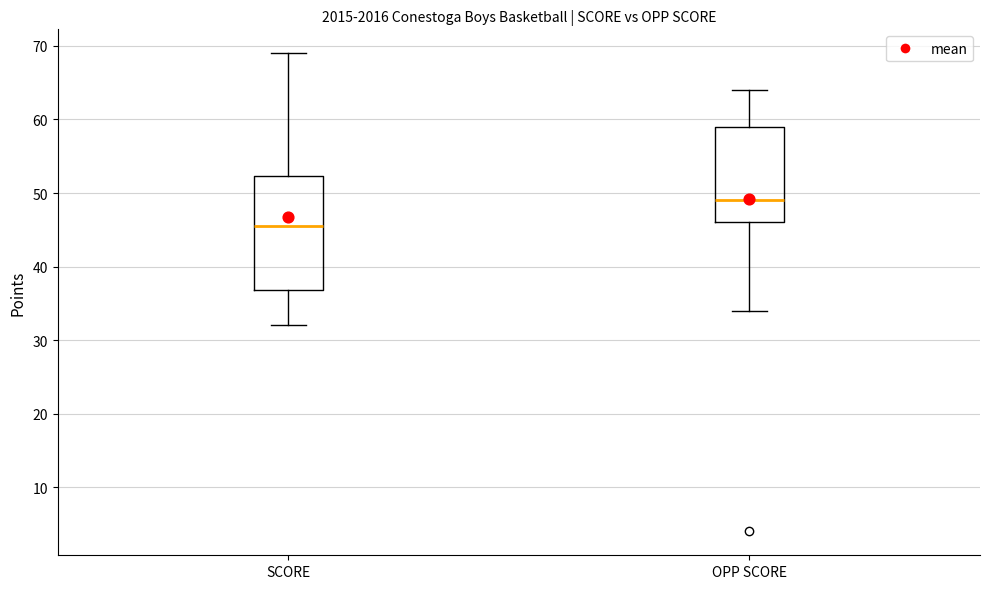

Reading left to right, read every box against the y-axis: the position of its median line, the range the box covers, and the ends of its whiskers. The values are not printed on the chart, so give them approximately, as read against the axis.

SCORE: median 46, box 37 to 52, whiskers 32 to 69
OPP SCORE: median 49, box 46 to 59, whiskers 34 to 64